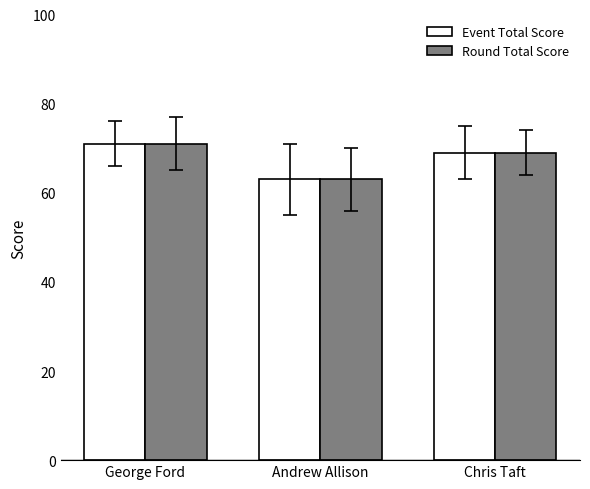

What are all the series names shown in the legend?

Event Total Score, Round Total Score